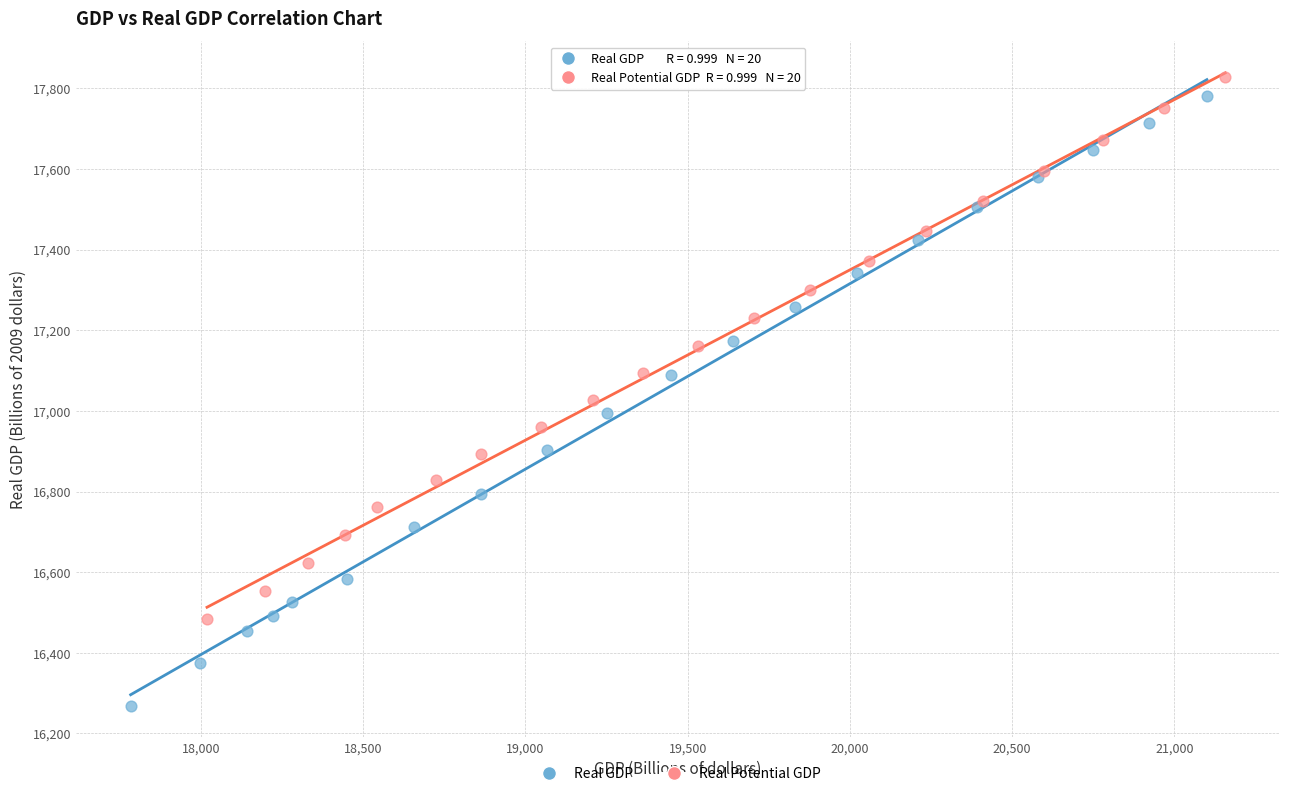

Which series has the widest spread of Y values?

Real GDP